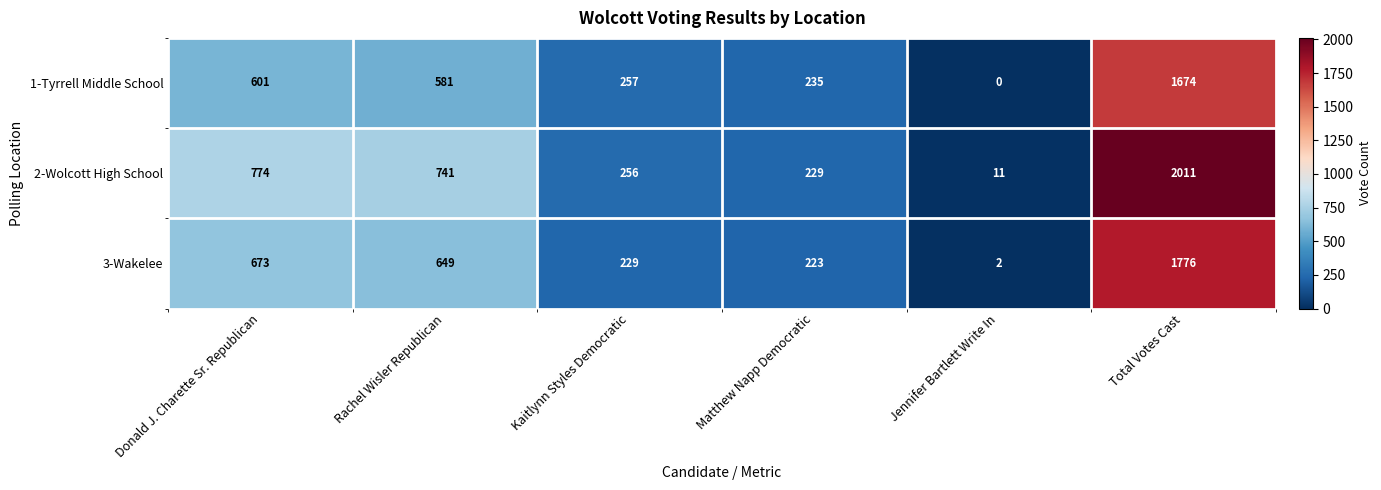

Rank the series by their maximum value, from highest to lowest.

2-Wolcott High School, 3-Wakelee, 1-Tyrrell Middle School